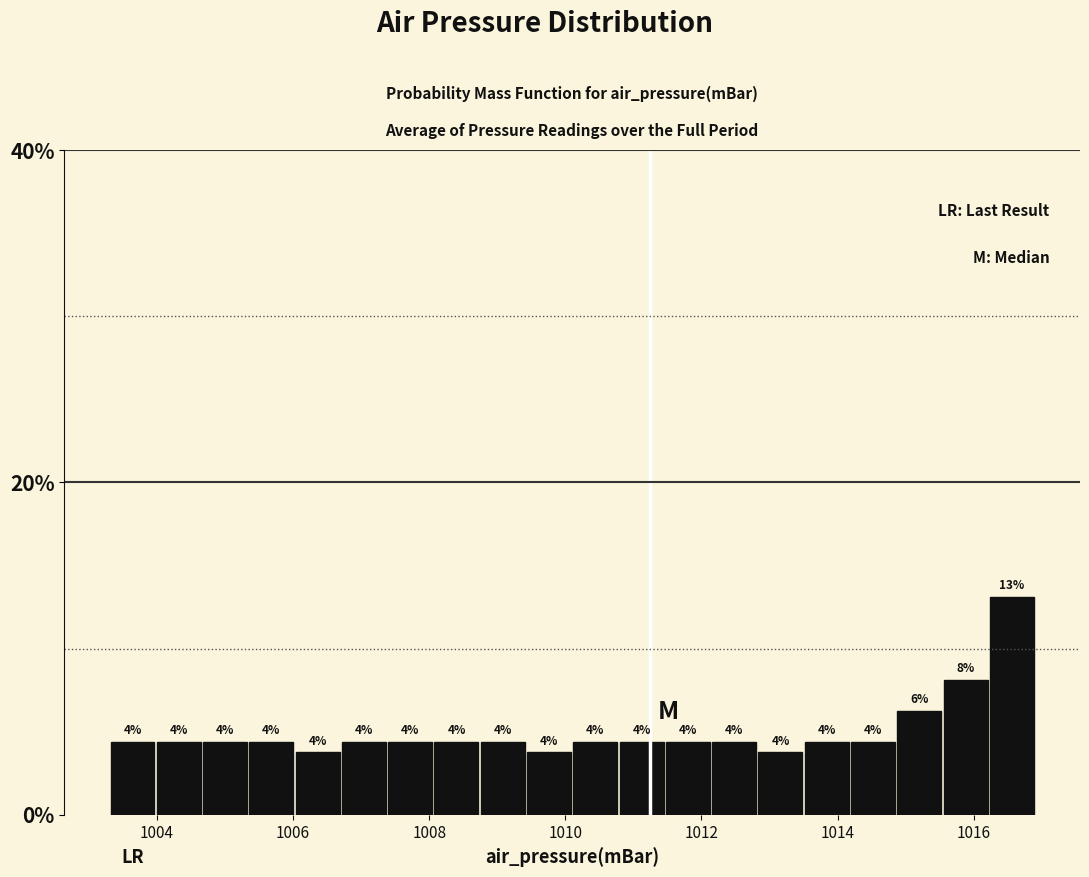

Read against the x-axis, roughly where is the centre of the tallest bar?

1016.6